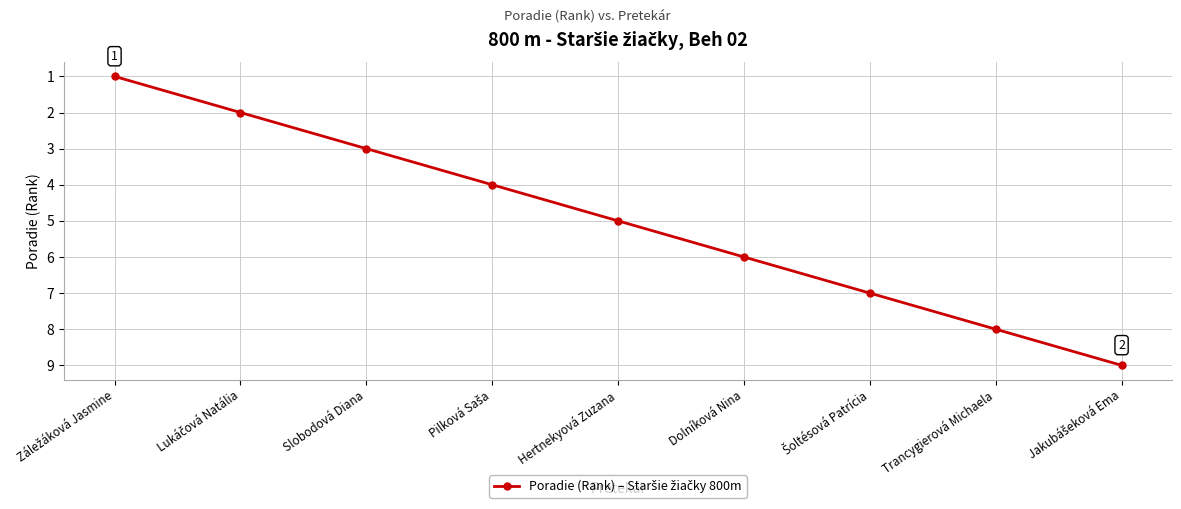

The value at Dolníková Nina is 1. True or false?

False